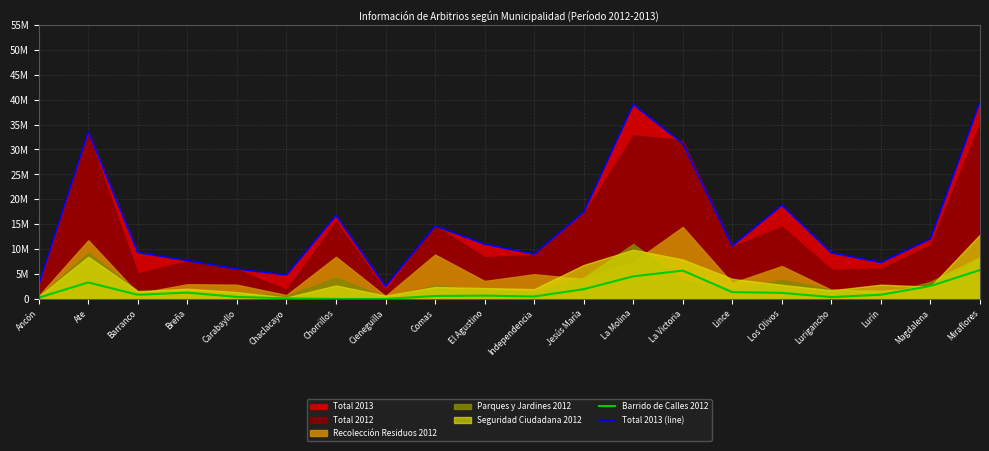

What is the average value of the Total 2013 (line) series?

15181275.5